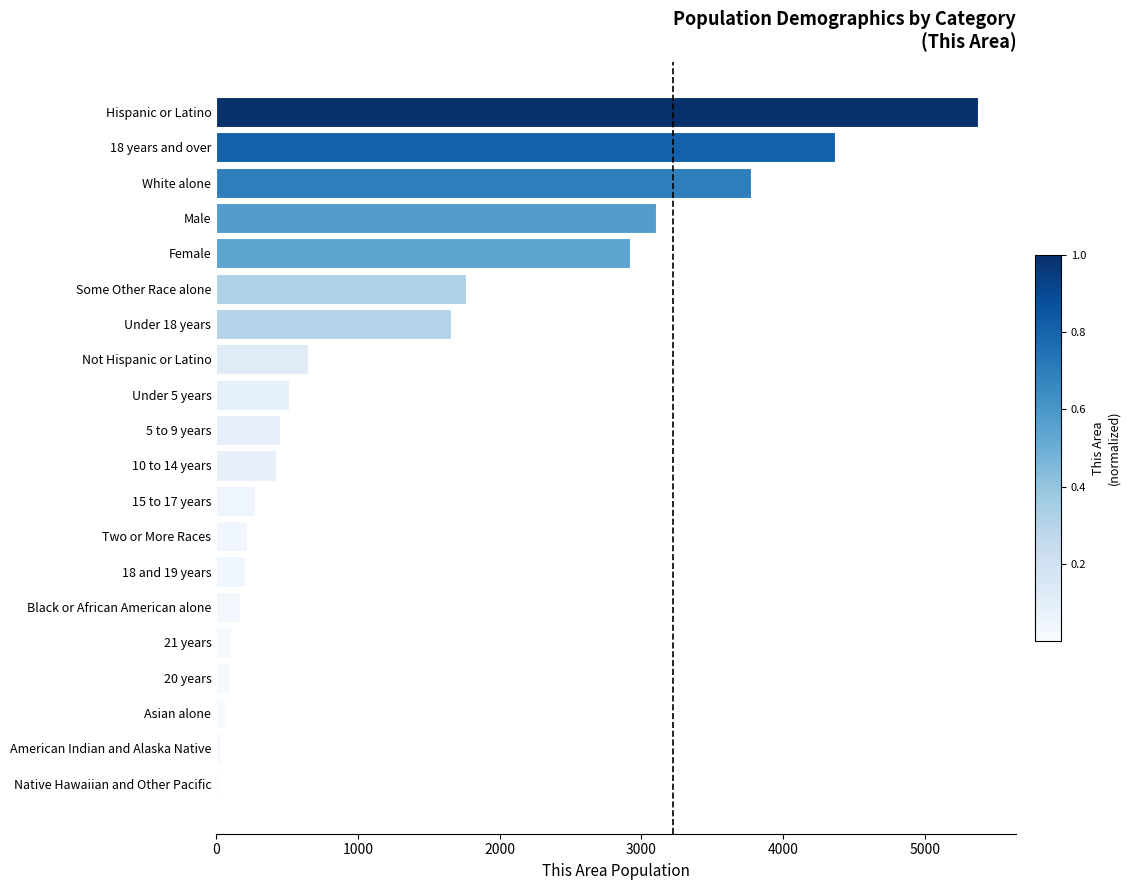

What is the greatest value displayed?

5375